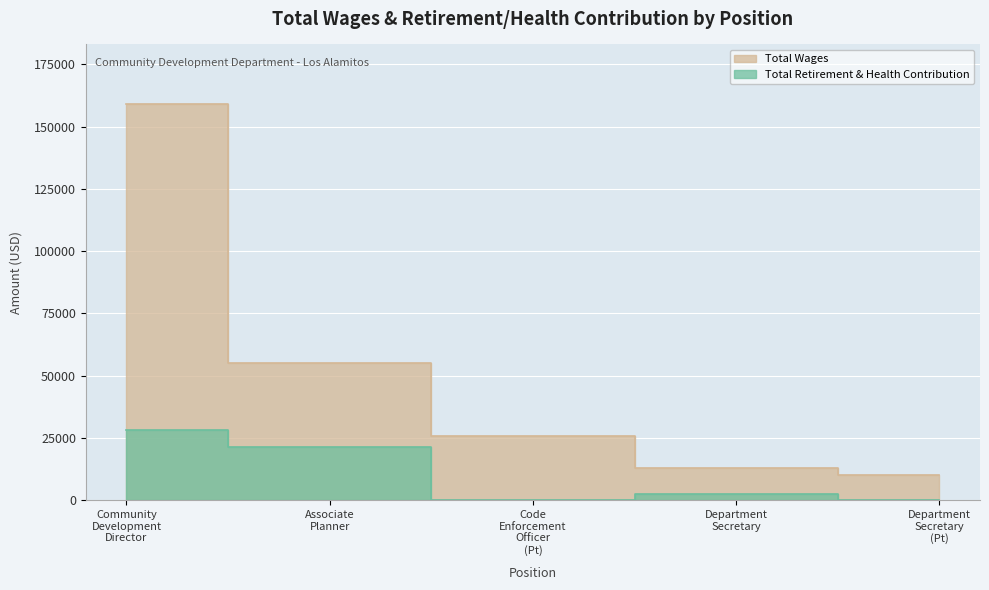

How many values in the Total Retirement & Health Contribution series are below 2370?

2